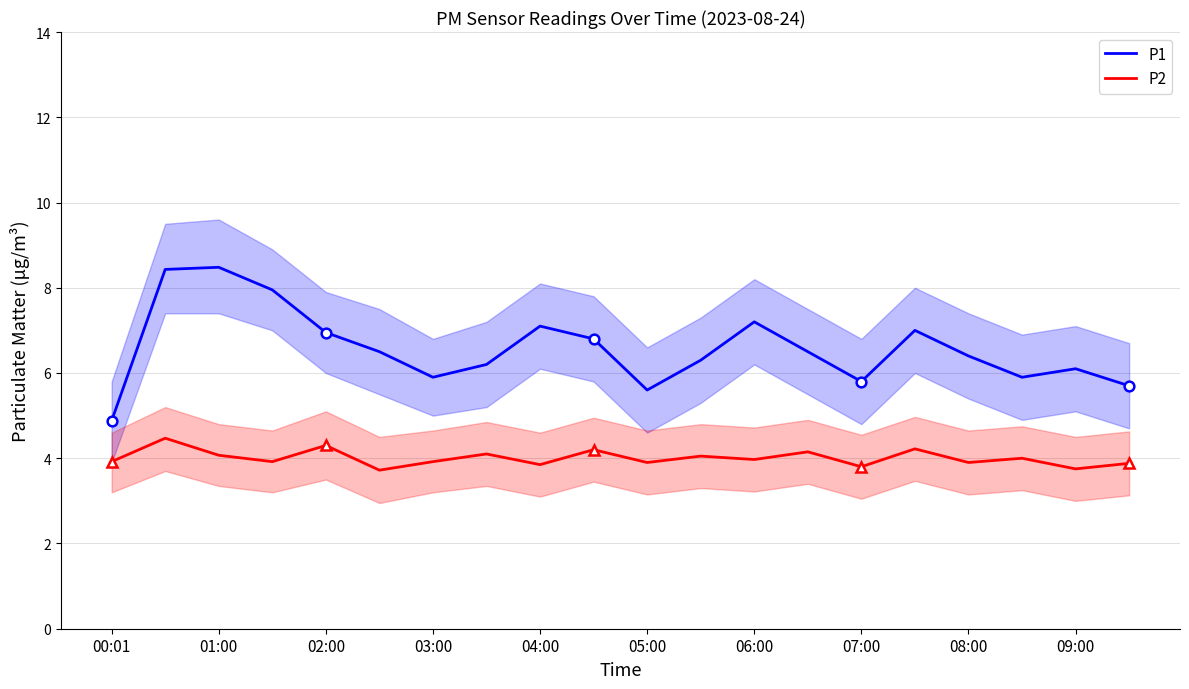

The P1 series shows 6.3 at 11. True or false?

True